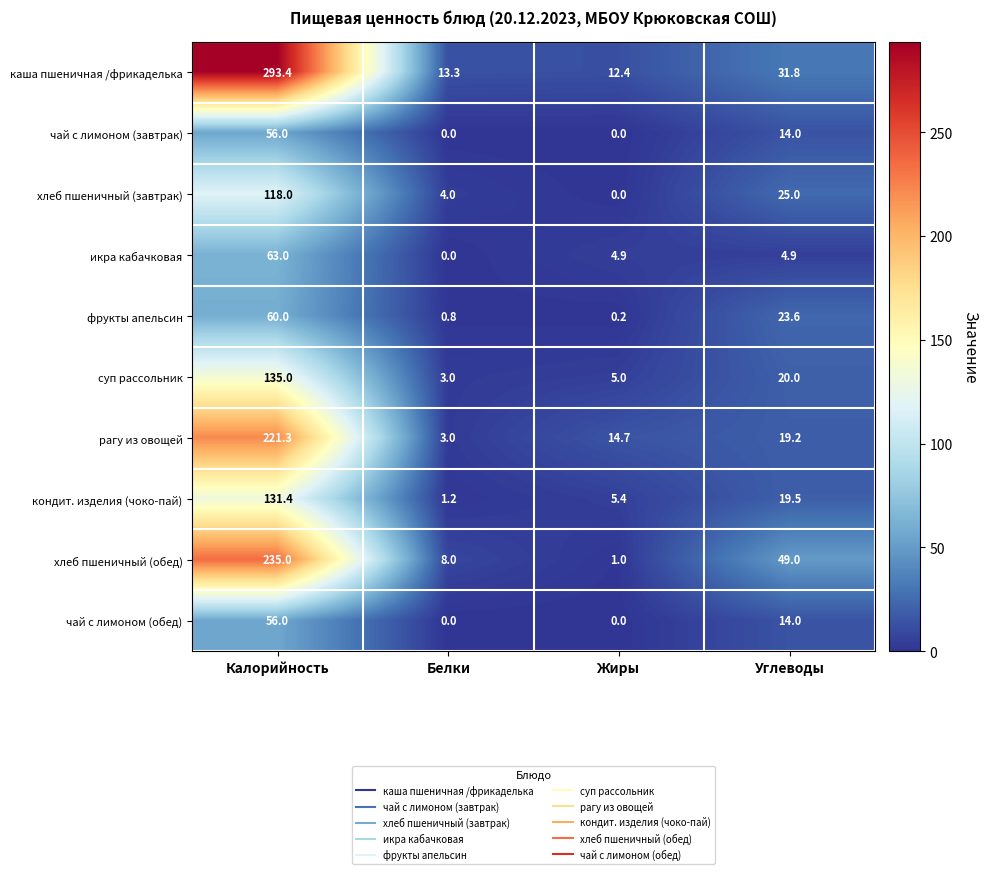

What is the sum of the чай с лимоном (завтрак) values at Углеводы and Калорийность?

70.0